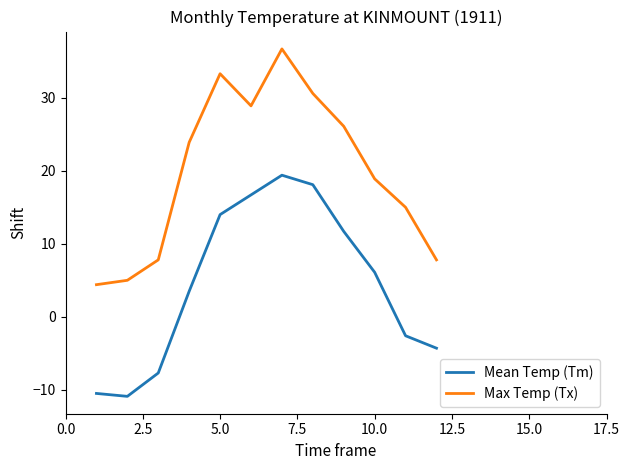

What is the average value of the Mean Temp (Tm) series?

4.5